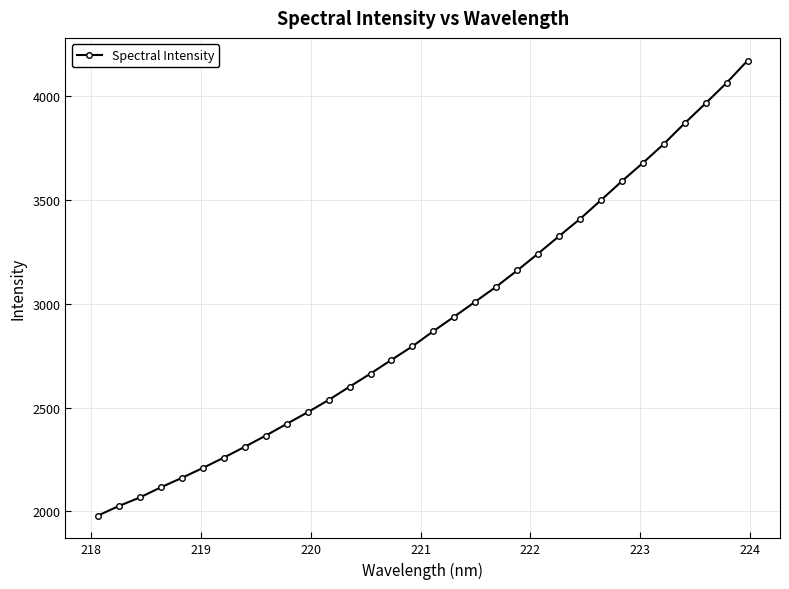

What is the value of the 27th point from the left?

3679.4